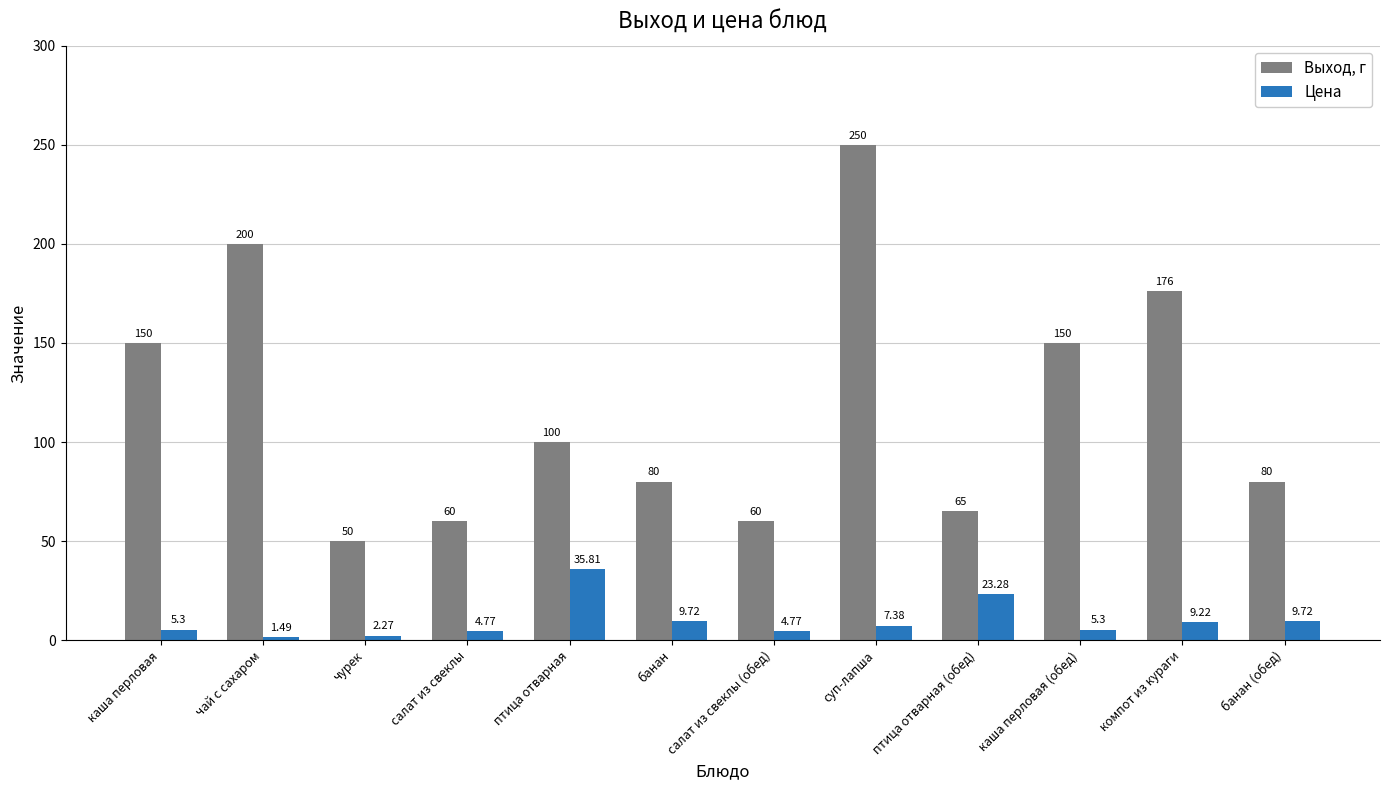

How many data points does each series have?

12